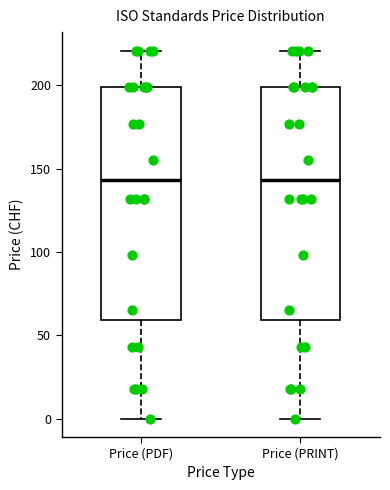

Reading left to right, read every box against the y-axis: the position of its median line, the range the box covers, and the ends of its whiskers. The values are not printed on the chart, so give them approximately, as read against the axis.

Price (PDF): median 145, box 60 to 200, whiskers 0 to 220
Price (PRINT): median 145, box 60 to 200, whiskers 0 to 220